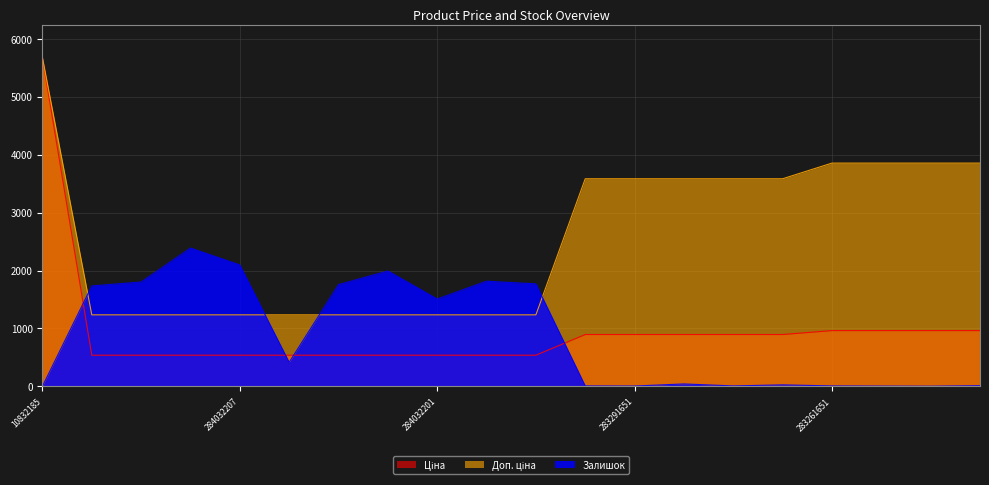

In Залишок, how many points are lower than both neighbors (excluding endpoints)?

5